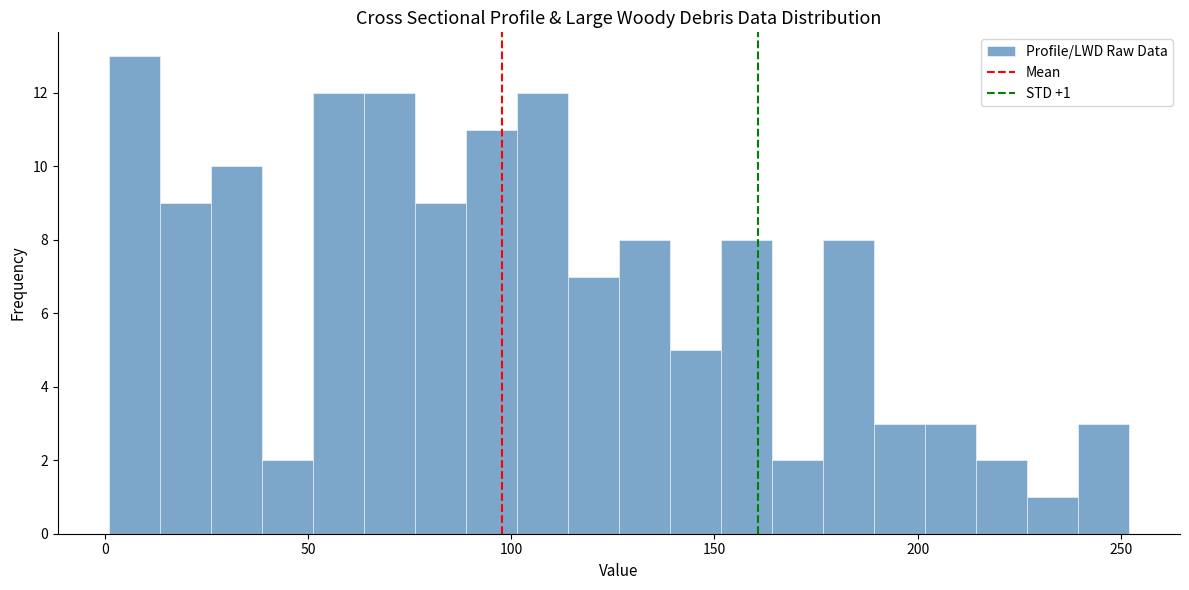

Read against the x-axis, roughly where is the centre of the tallest bar?

5